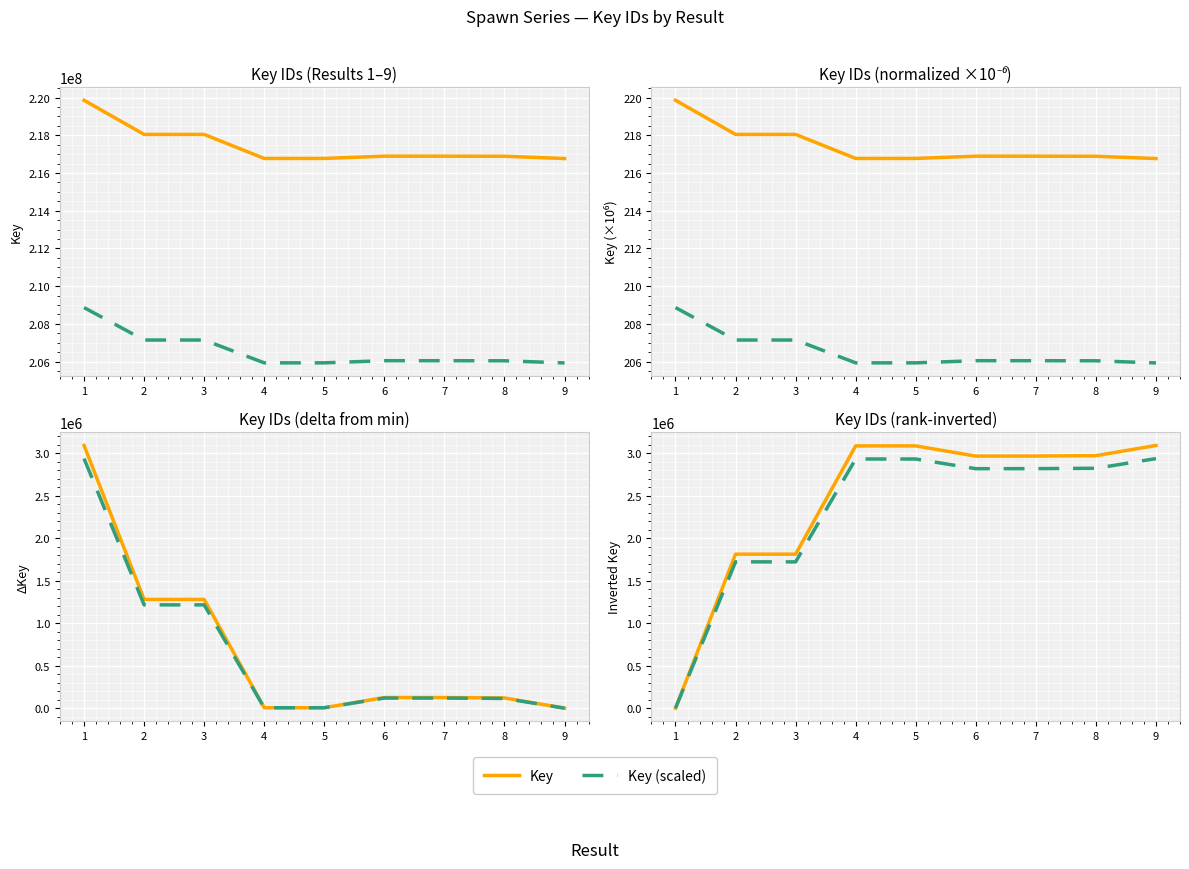

How many interior local valleys does the Key series have?

2